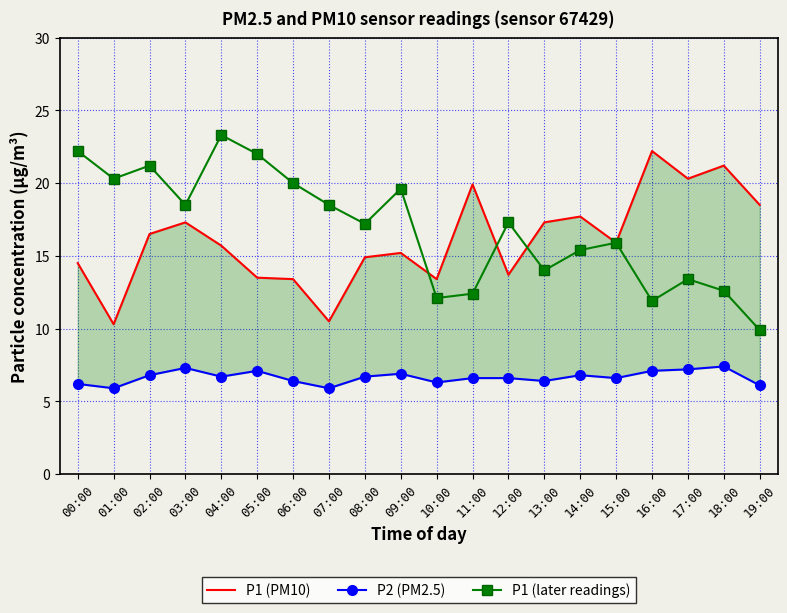

Which series has the largest range (max minus min)?

P1 (later readings)